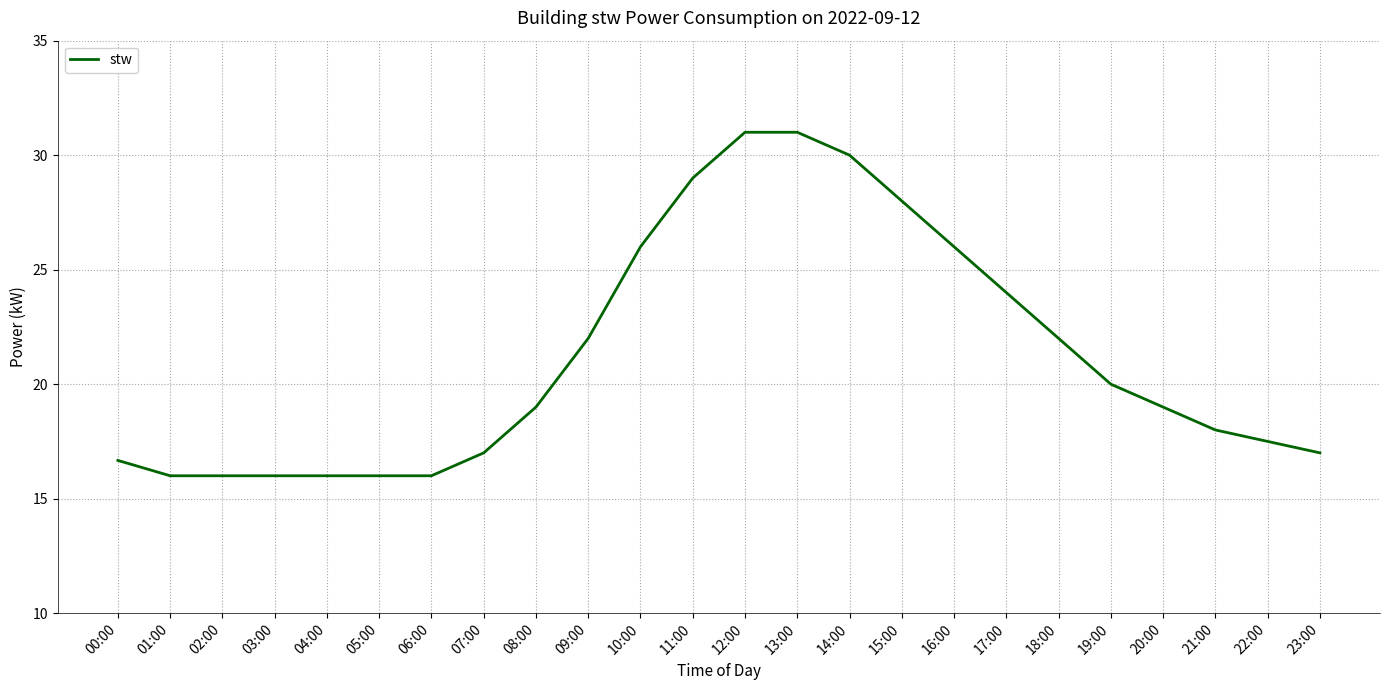

Is it true that the value at 16:00 is 26.0?

True